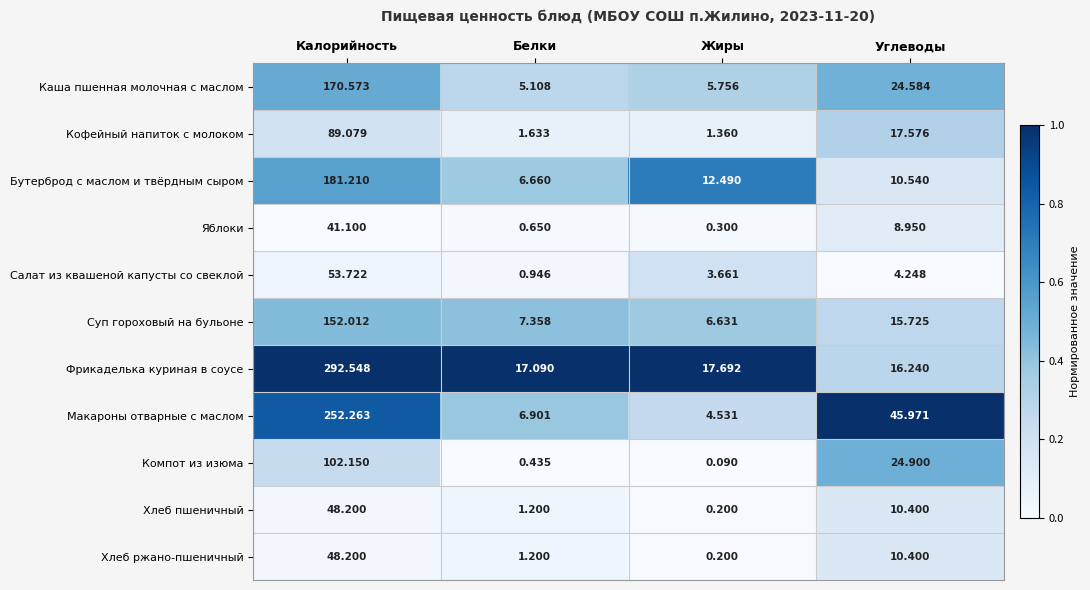

At which category does the chart reach its minimum across all series?

Жиры